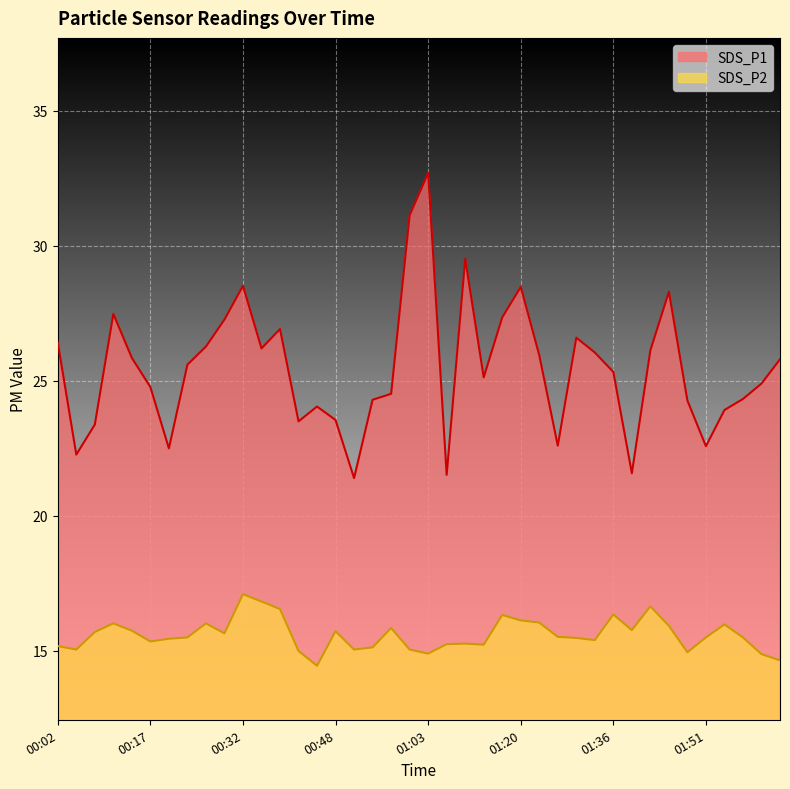

Read the SDS_P2 value at 00:14.

15.8